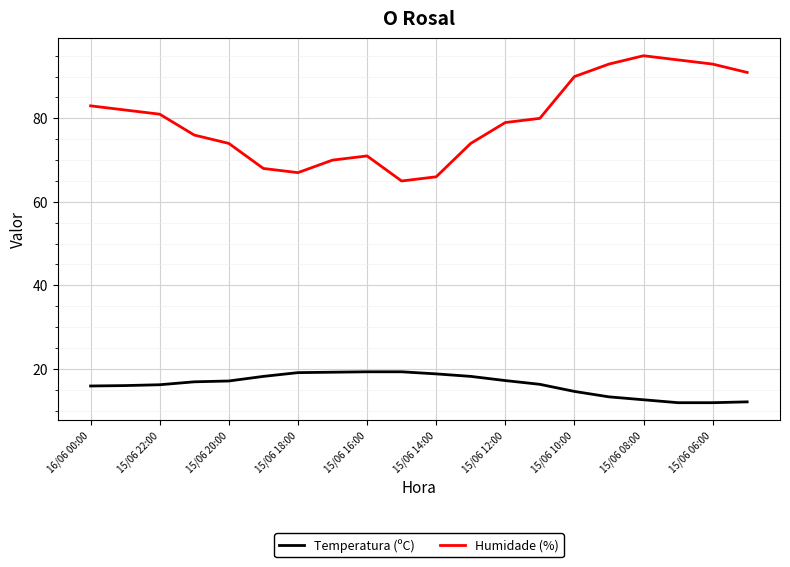

How many lines are shown in the chart?

2